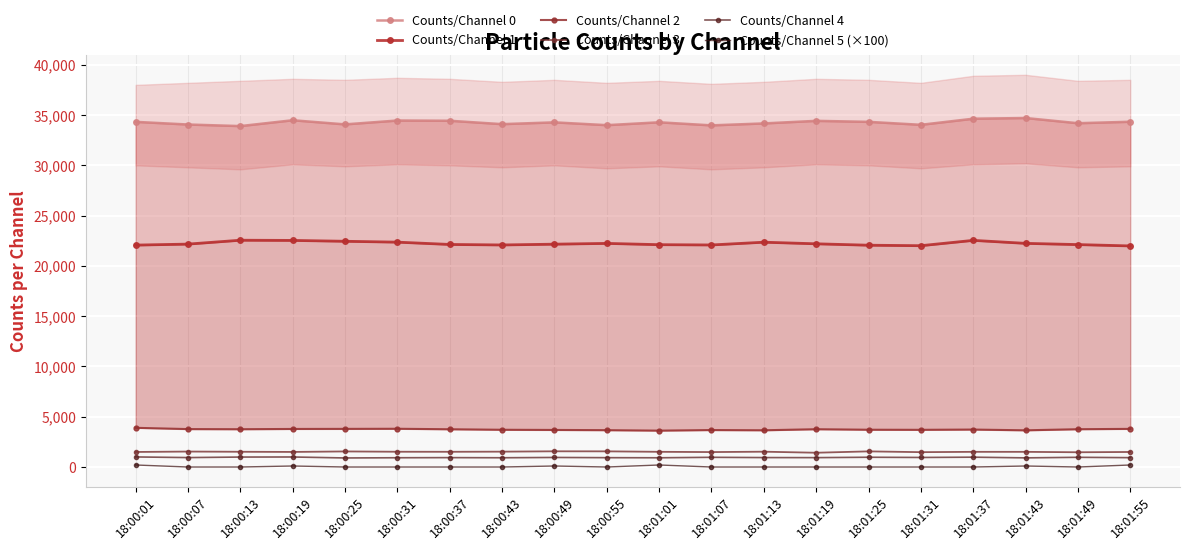

Is the value of Counts/Channel 3 at 18:01:07 greater than the value of Counts/Channel 4 at 18:00:43?

Yes